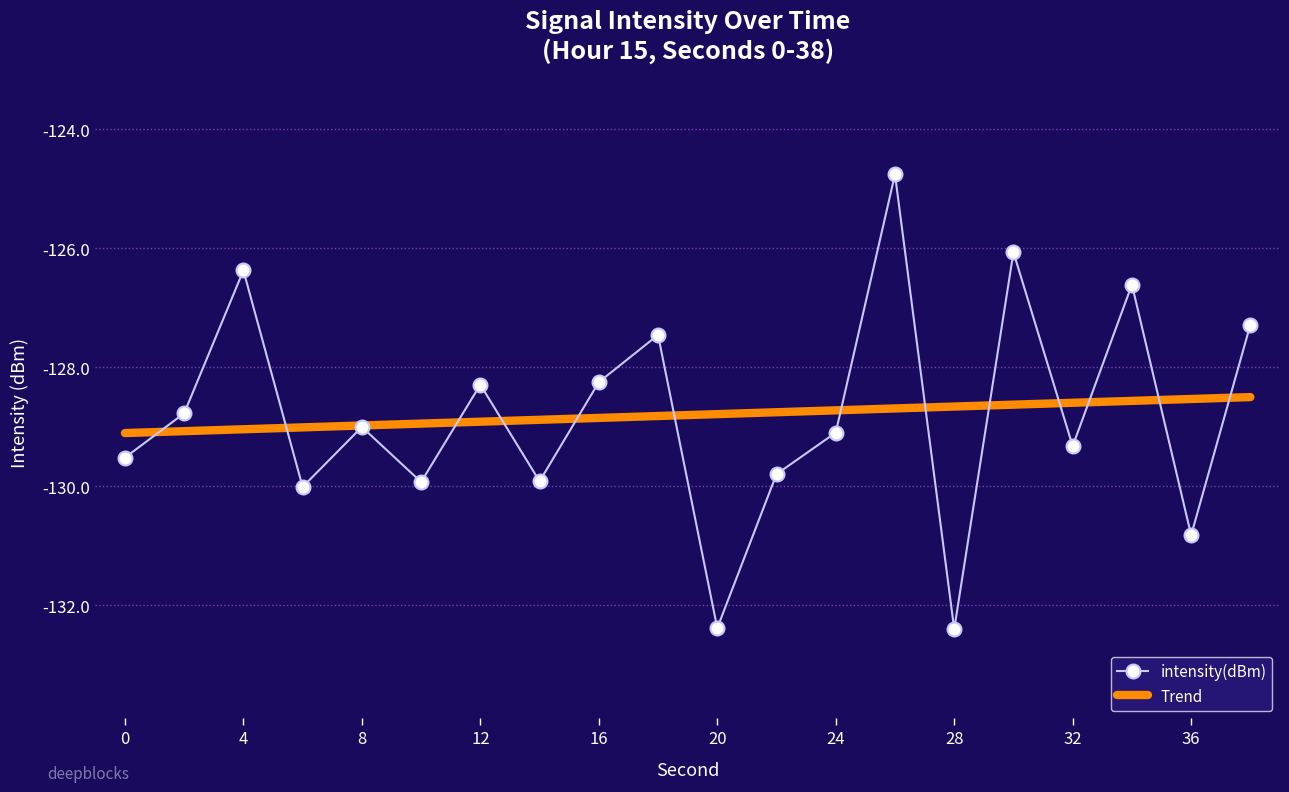

True or false: intensity(dBm) and Trend cross at least once.

True